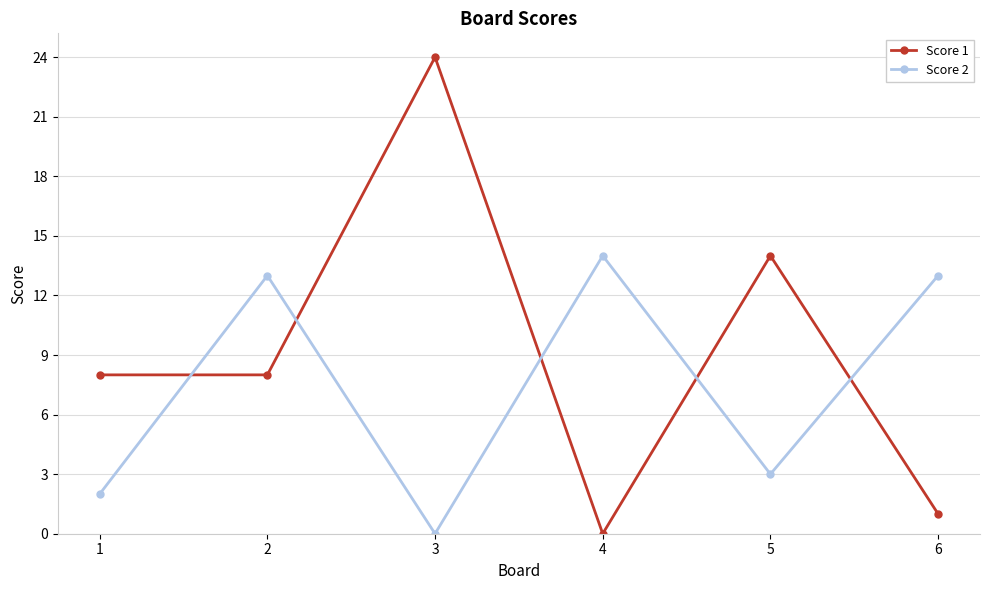

What is the difference between the Score 2 values at 6 and 5?

10